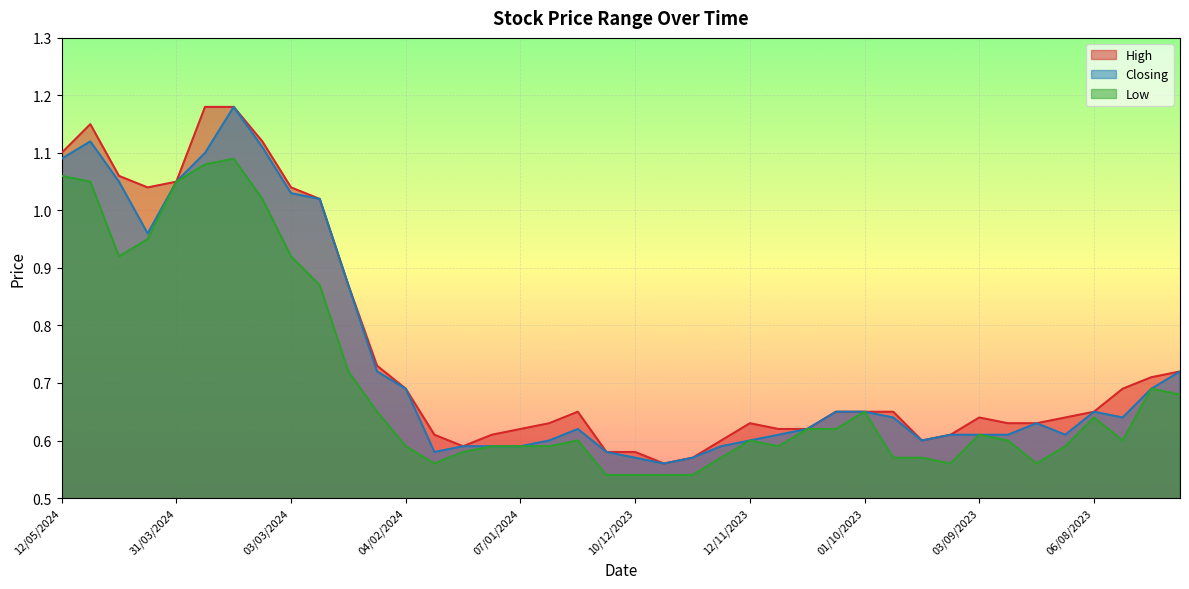

What is the maximum value shown in the chart?

1.2